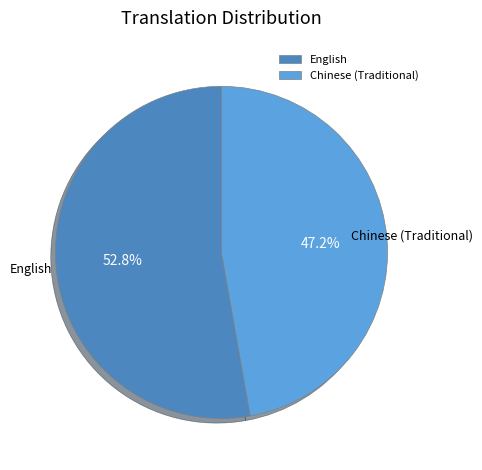

Which category has the biggest portion of the pie?

English